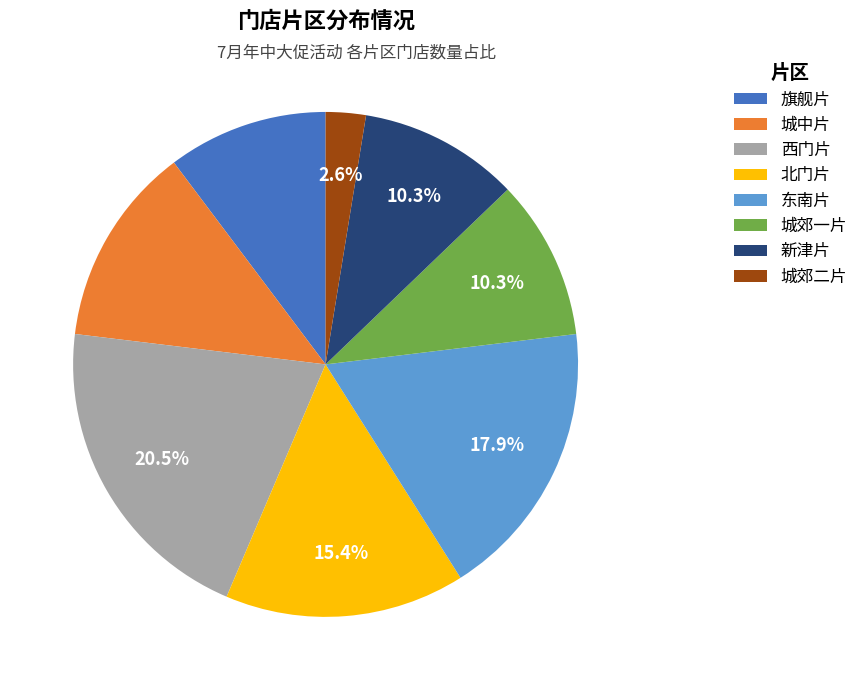

Does 北门片 account for over 50% of the chart?

No